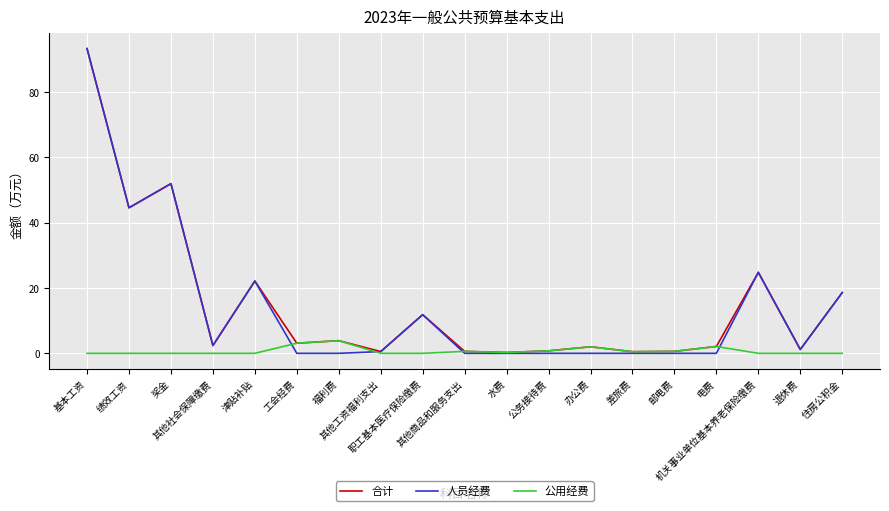

True or false: 人员经费 has more than 1 interior local peaks.

True